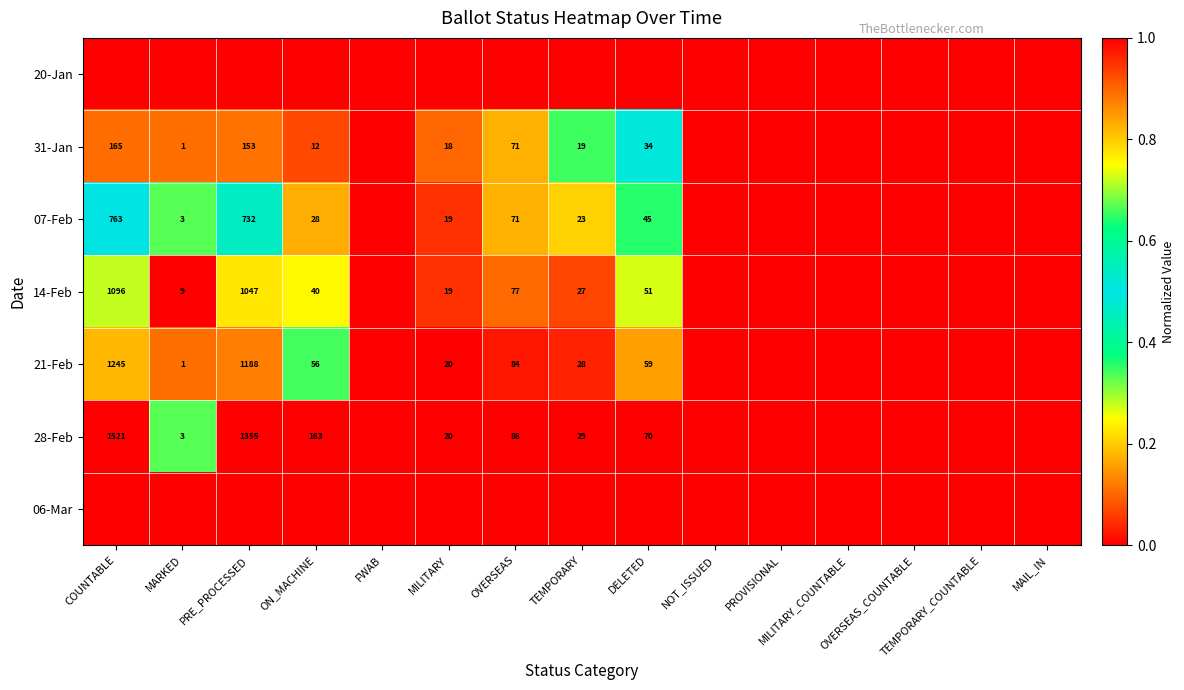

What is the difference between the maximum and minimum values in the 21-Feb series?

1.0